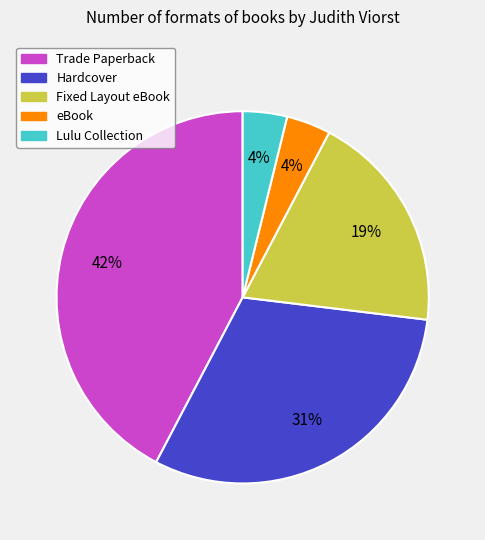

Do Trade Paperback and eBook together represent more than half of the pie?

No